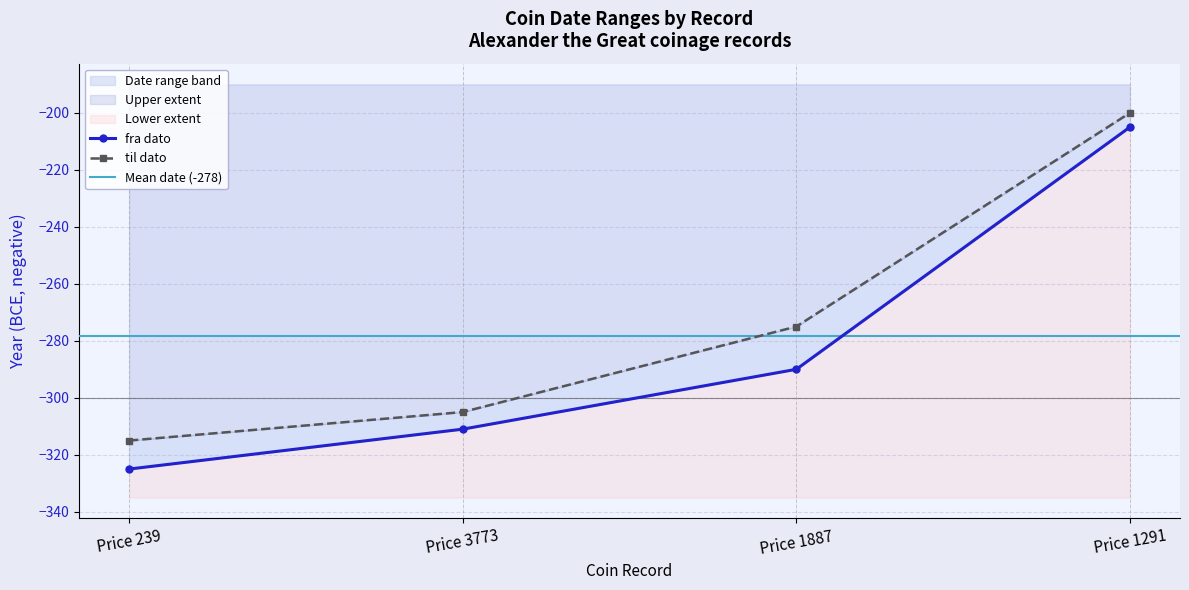

Rank the series by their average value, from highest to lowest.

til dato, fra dato